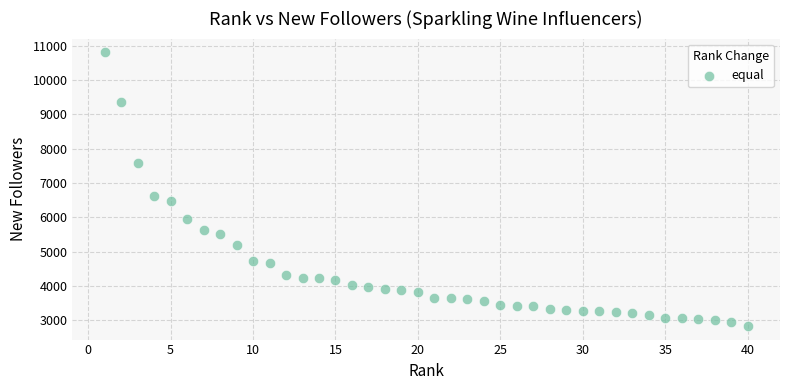

What is the range of Y values (max minus min)?

7973